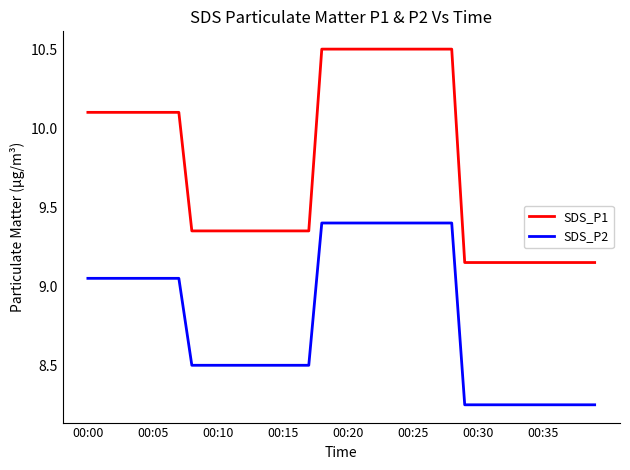

True or false: SDS_P2 and SDS_P1 intersect in this chart.

False